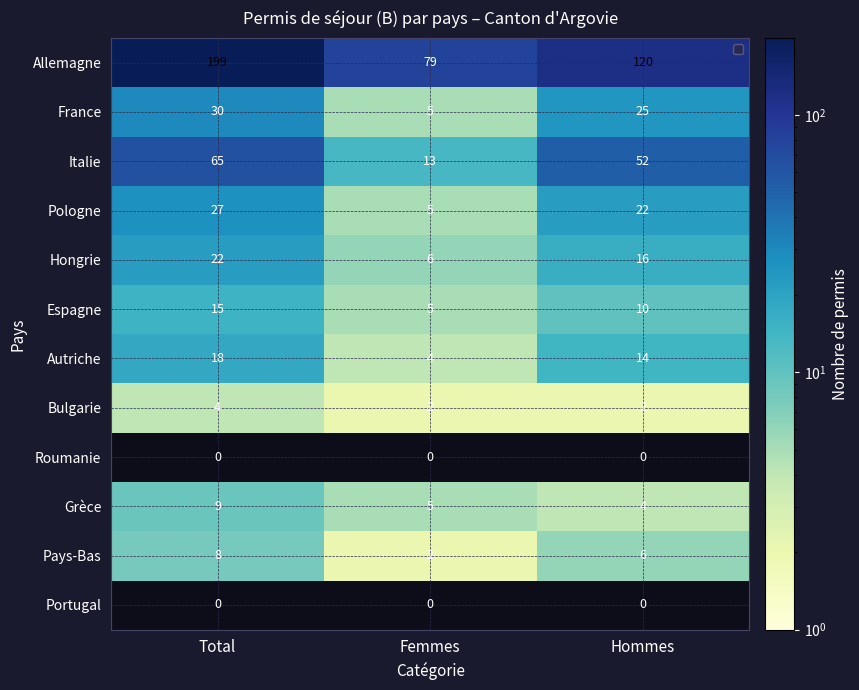

What is the total value across all series at Hommes?

271